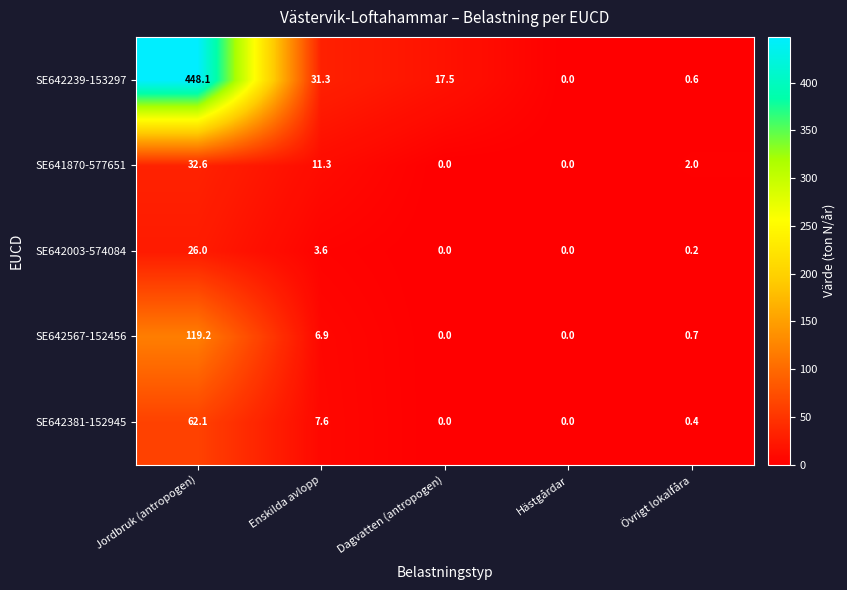

List the series in order of their peak value, lowest first.

SE642003-574084, SE641870-577651, SE642381-152945, SE642567-152456, SE642239-153297